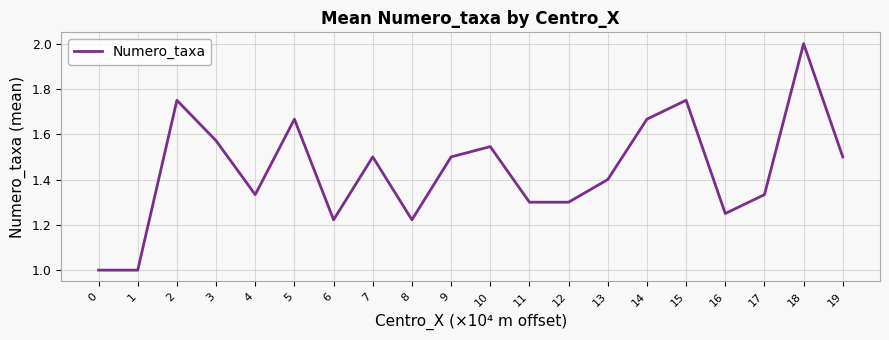

Approximately how many times larger is the value at 15 compared to 18?

0.9